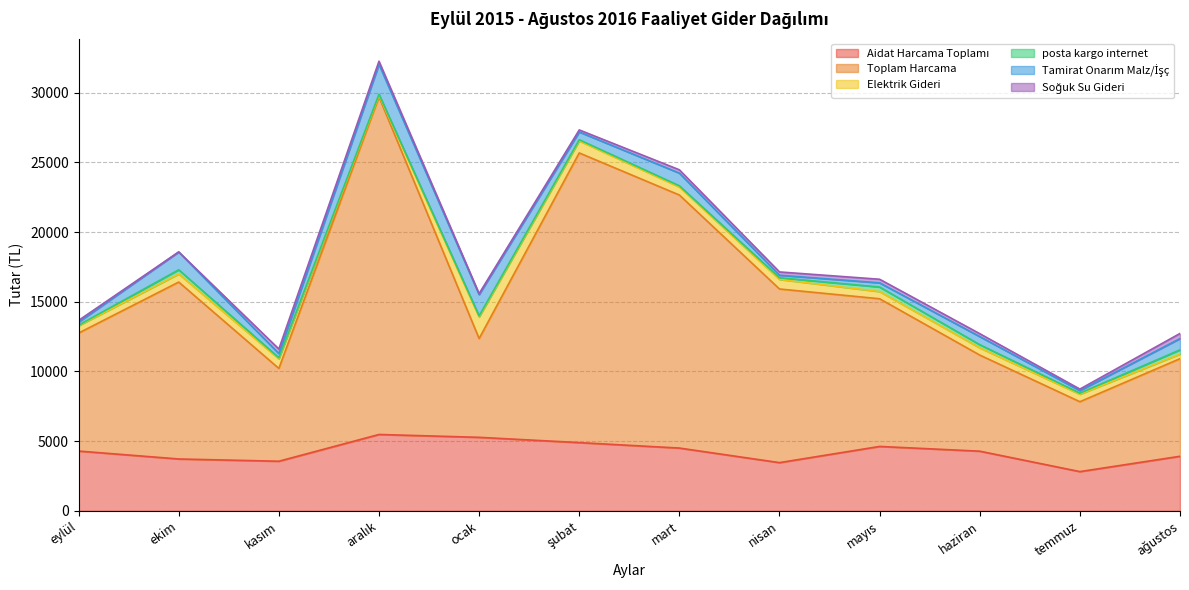

What are all the series names shown in the legend?

Aidat Harcama Toplamı, Toplam Harcama, Elektrik Gideri, posta kargo internet, Tamirat Onarım Malz/İşç, Soğuk Su Gideri